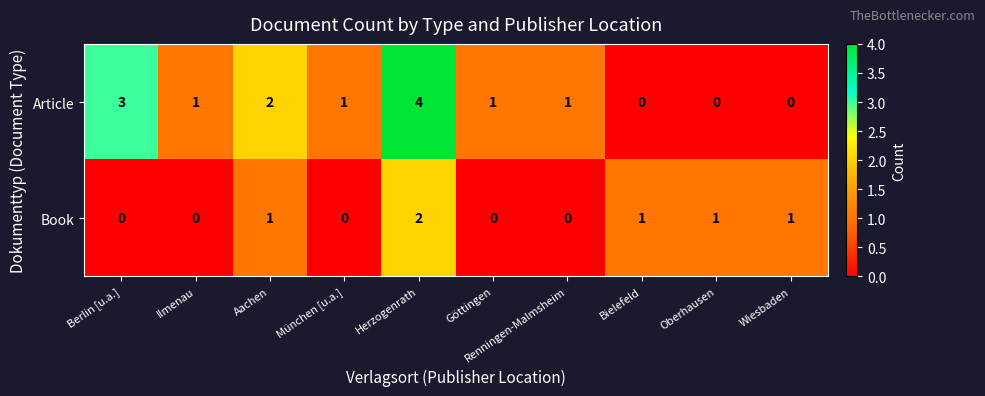

The Book series shows 1 at München [u.a.]. True or false?

False